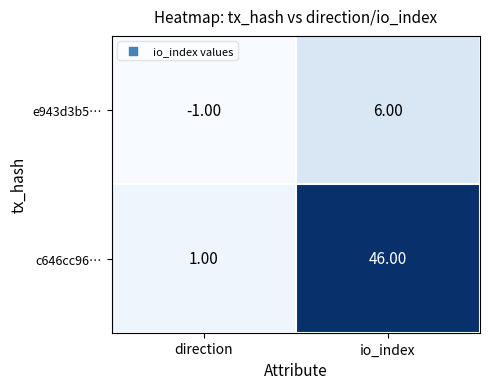

What is the difference between the c646cc96… values at direction and io_index?

45